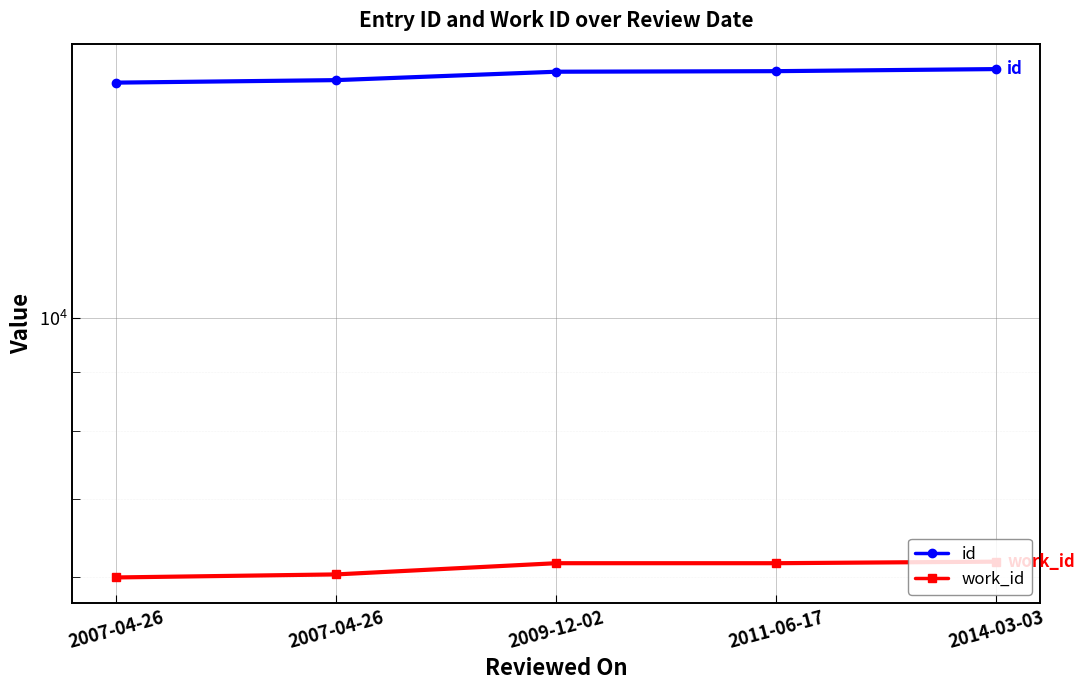

The value of id at 2011-06-17 is 16292. True or false?

True